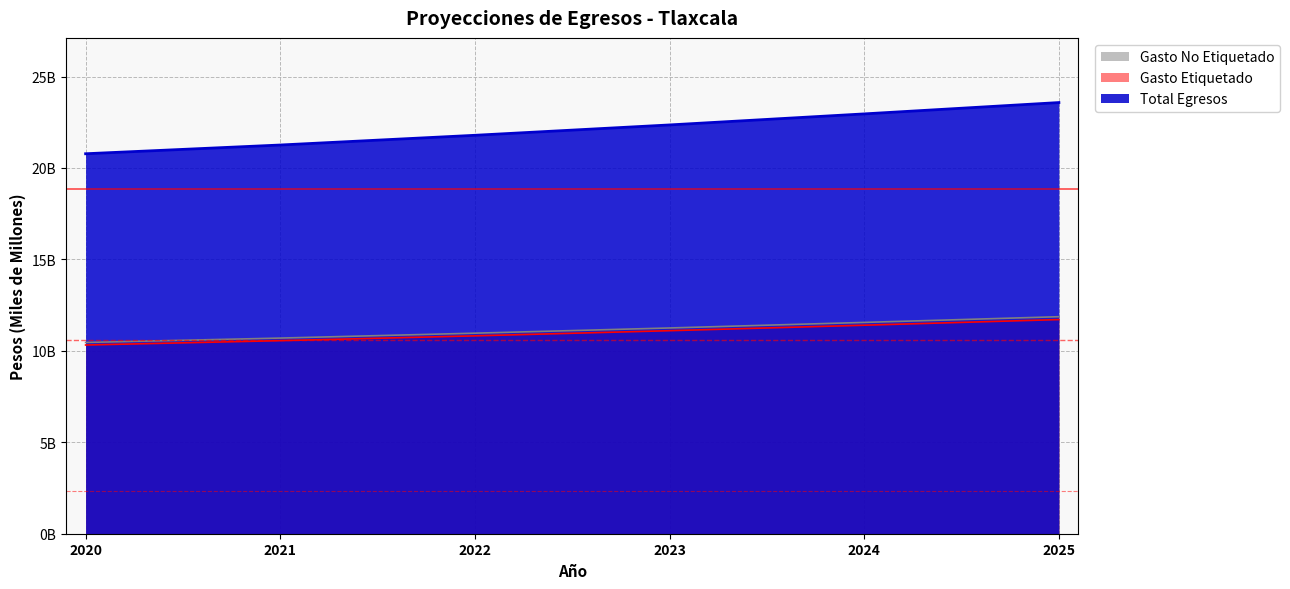

True or false: Gasto Etiquetado and Total Egresos intersect in this chart.

False